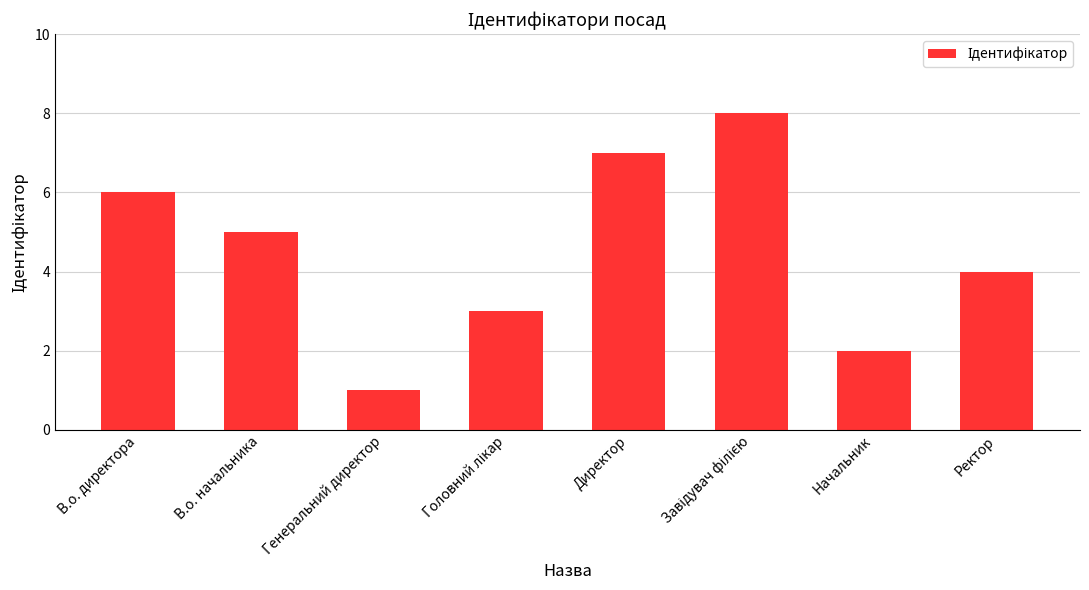

What position from the left is Ректор?

8